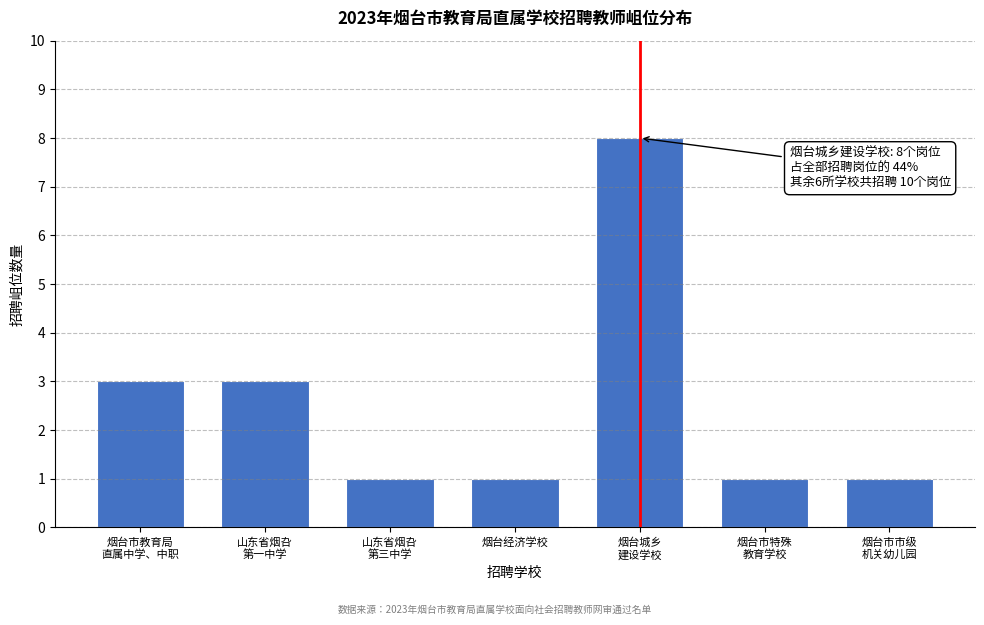

Reading left to right, transcribe all the data shown in this chart.

3	3	1	1	8	1	1